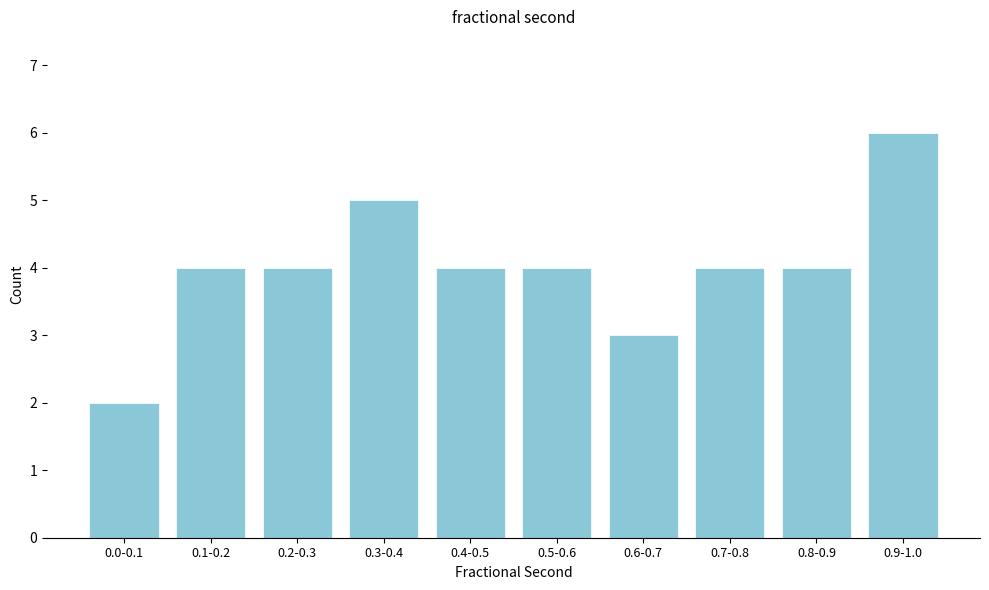

Reading left to right, extract all data points from this chart.

2	4	4	5	4	4	3	4	4	6